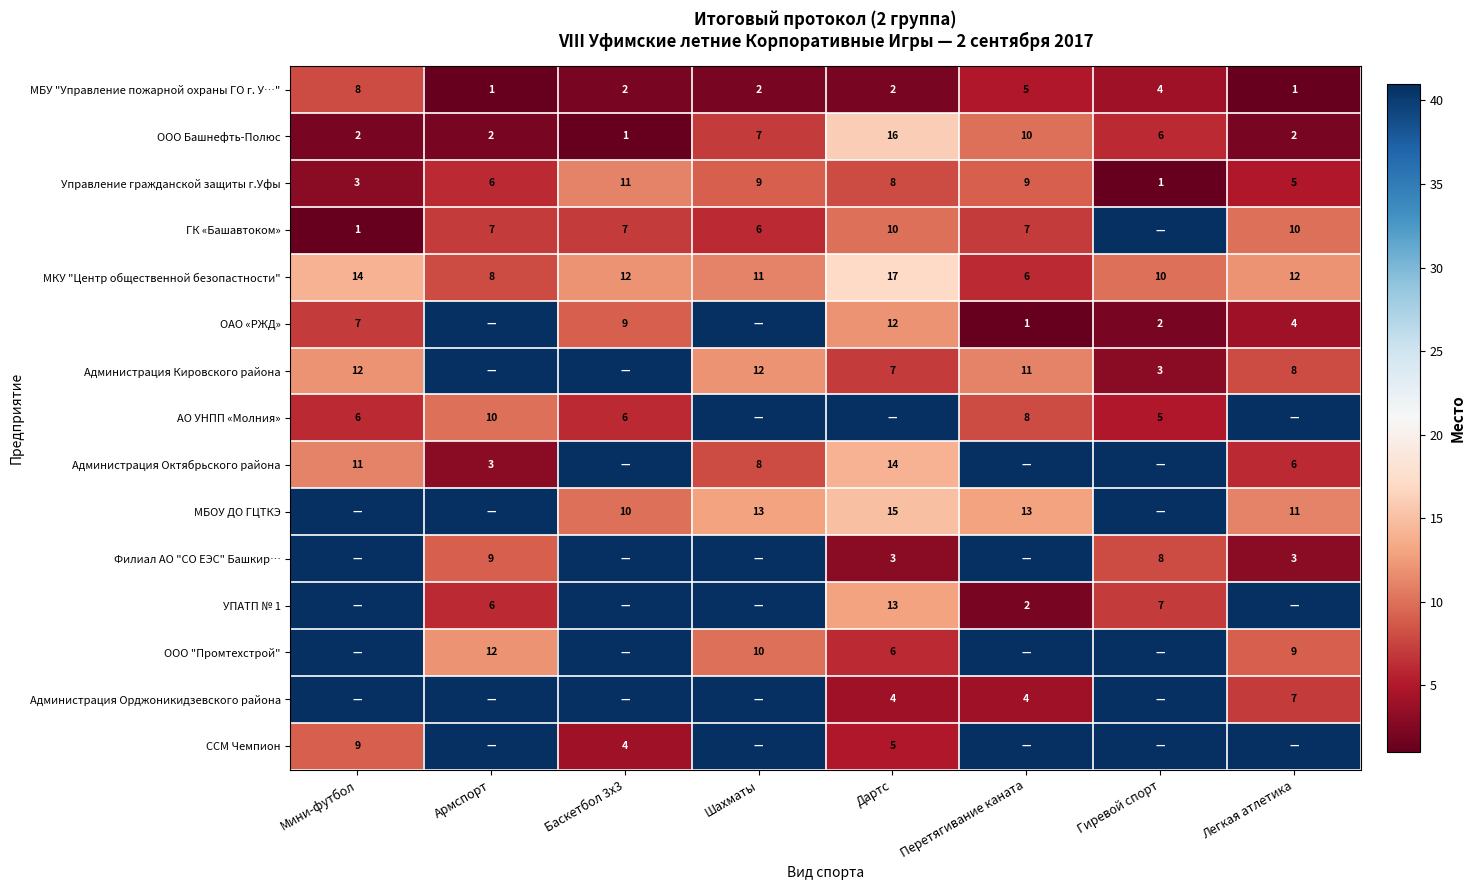

Where is МБУ "Управление пожарной охраны ГО г. У…" nearest to the value 4?

Гиревой спорт